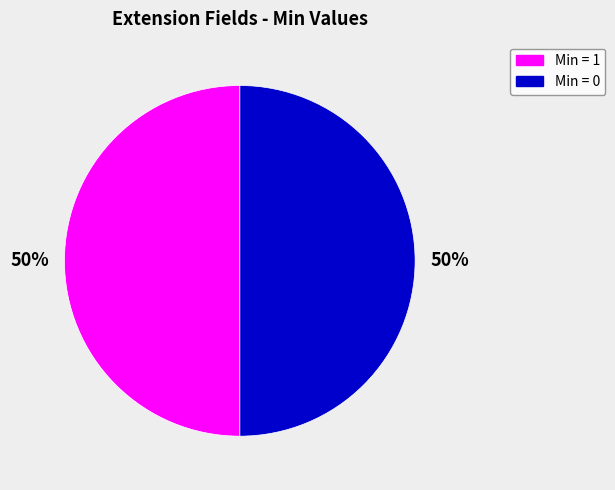

To the nearest percent, what is the average slice percentage?

50%